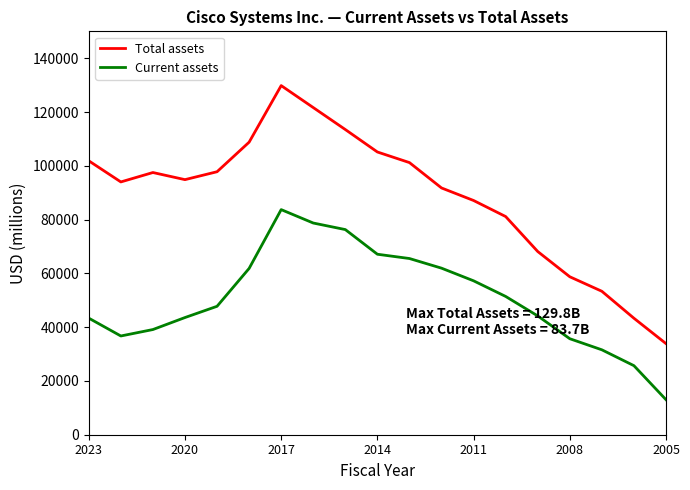

What is the minimum value shown in the chart?

13031